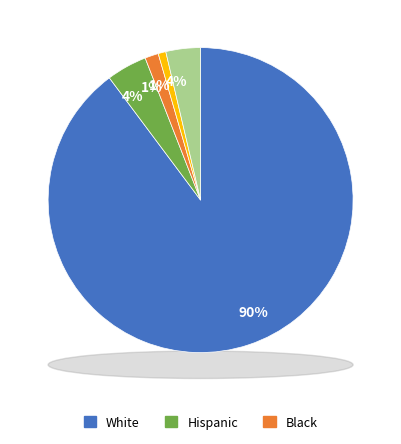

True or false: Some Other Race alone accounts for 2% of the total.

True